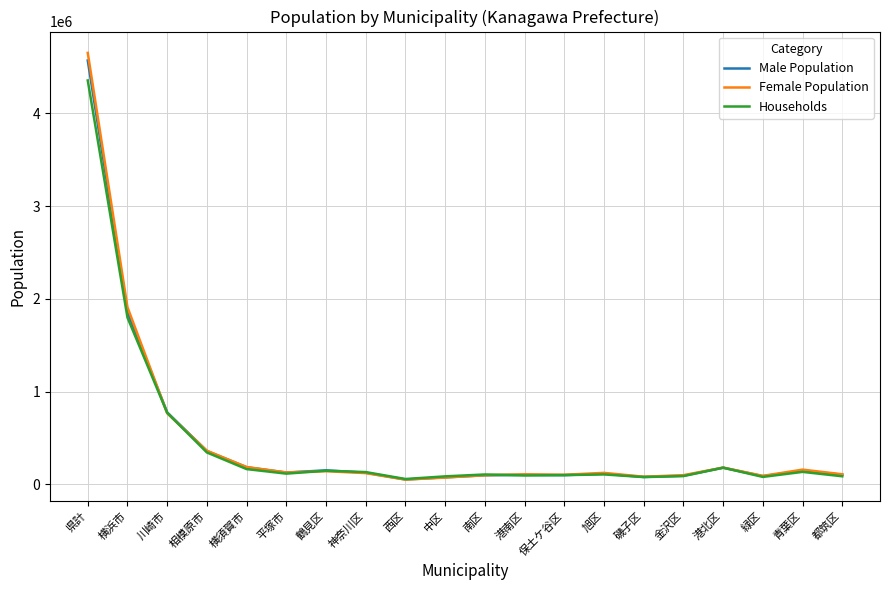

At which category is the sum across all series the highest?

県計